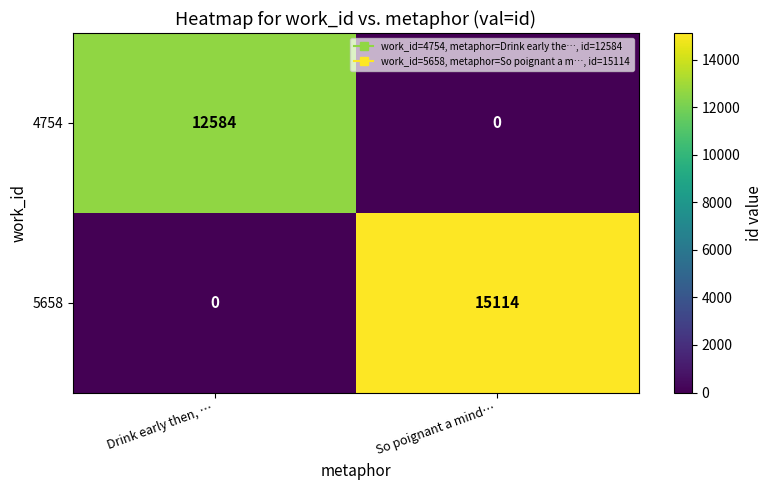

Which series changed the most between Drink early then, … and So poignant a mind…?

5658